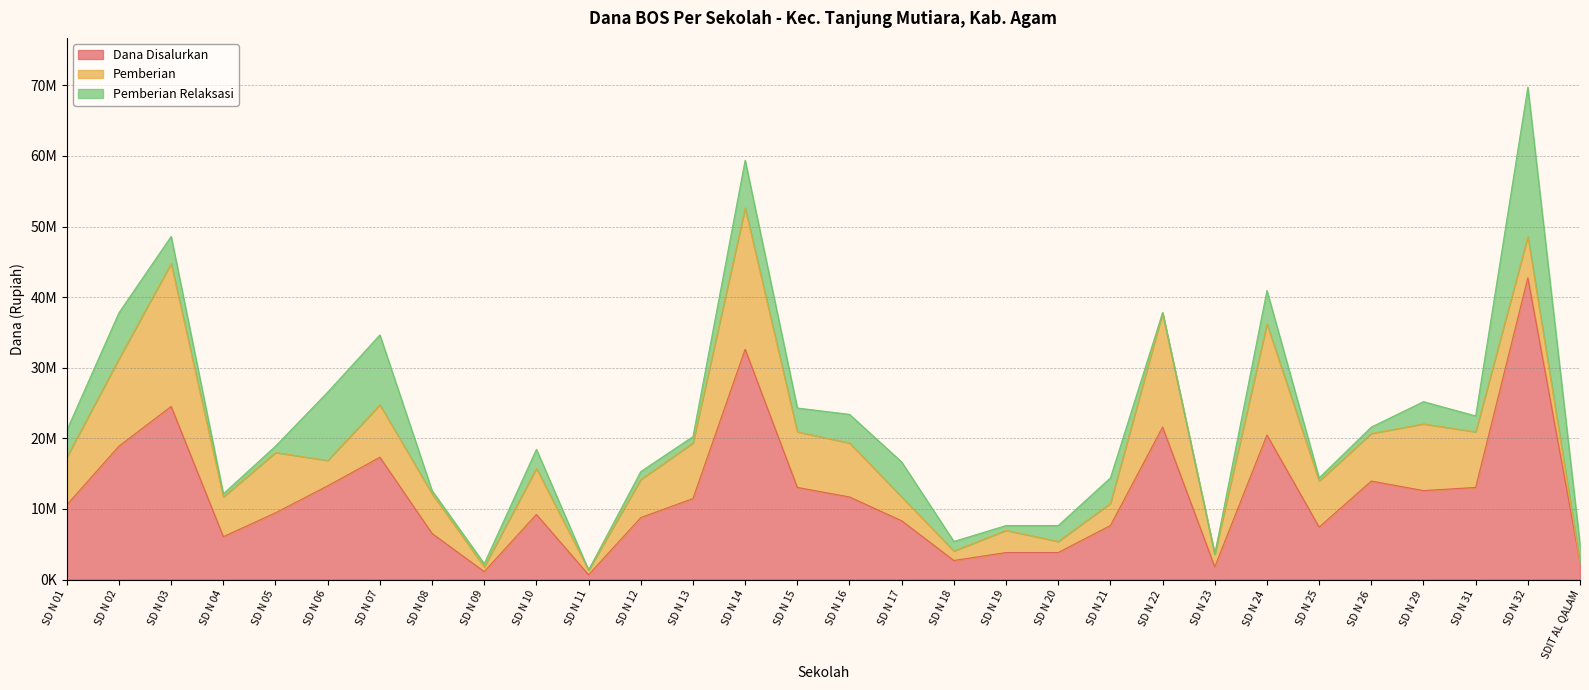

At which category does the chart reach its peak across all series?

SD N 32